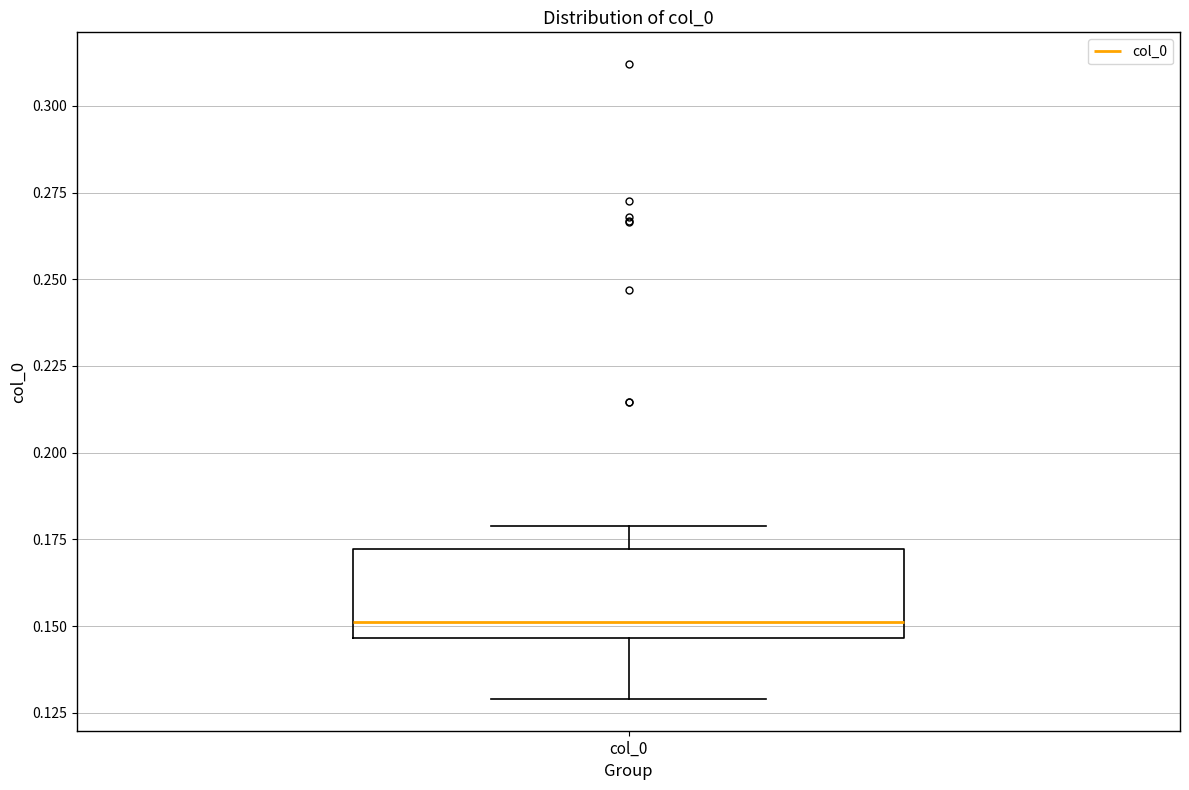

Where does the median line of the box for col_0 sit on the y-axis? The values are not printed on the chart, so give them approximately, as read against the axis.

0.150